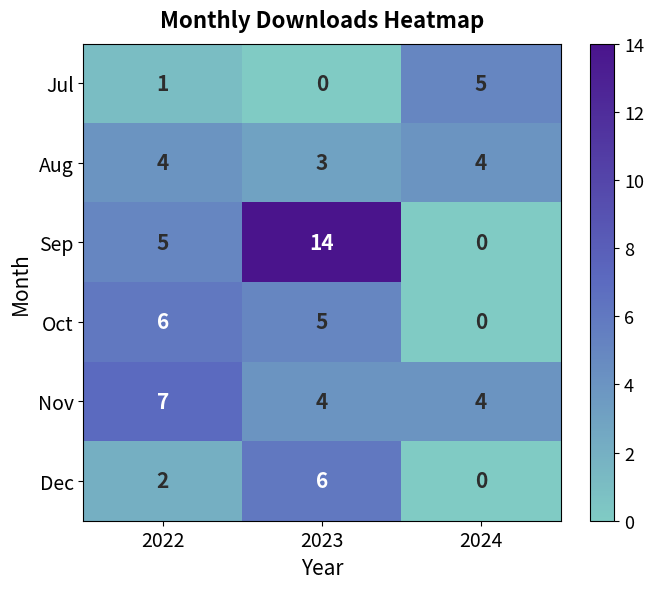

What is the difference between the highest and lowest values at 2023?

14